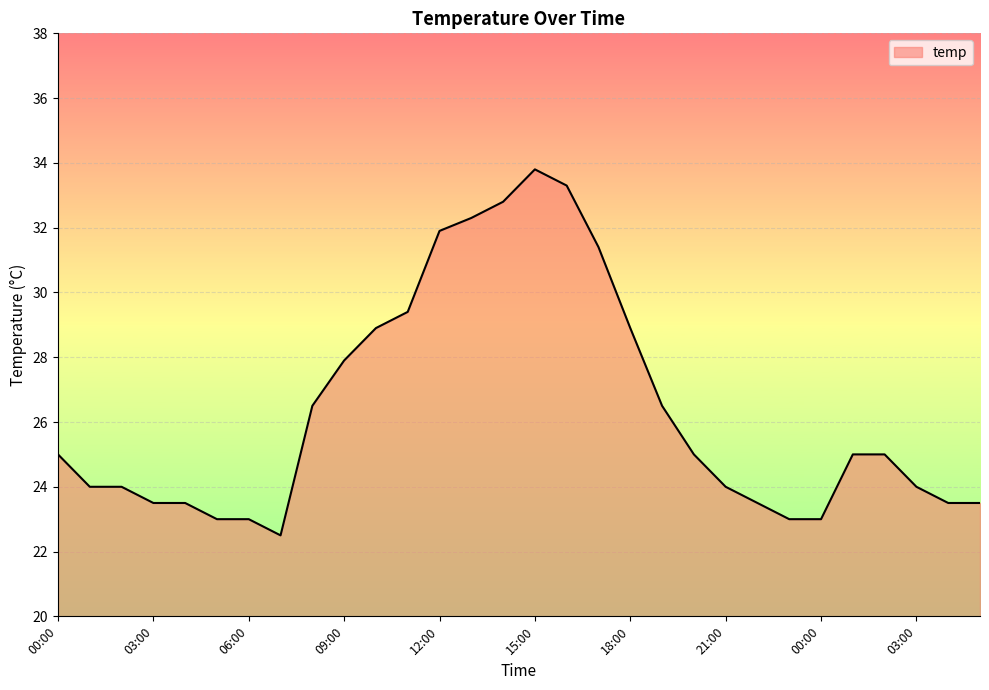

Reading left to right, list all the values displayed in this chart.

25.0	24.0	24.0	23.5	23.5	23.0	23.0	22.5	26.5	27.9	28.9	29.4	31.9	32.3	32.8	33.8	33.3	31.4	28.9	26.5	25.0	24.0	23.5	23.0	23.0	25.0	25.0	24.0	23.5	23.5